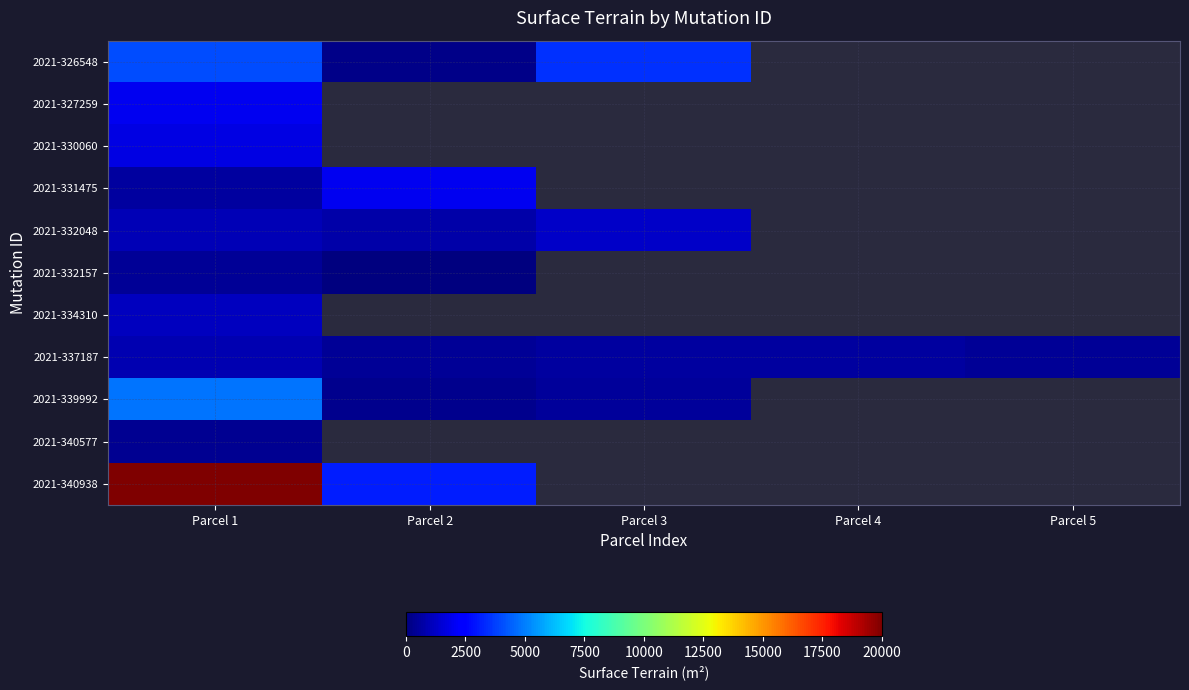

Which series changed the most between Parcel 4 and Parcel 5?

2021-337187